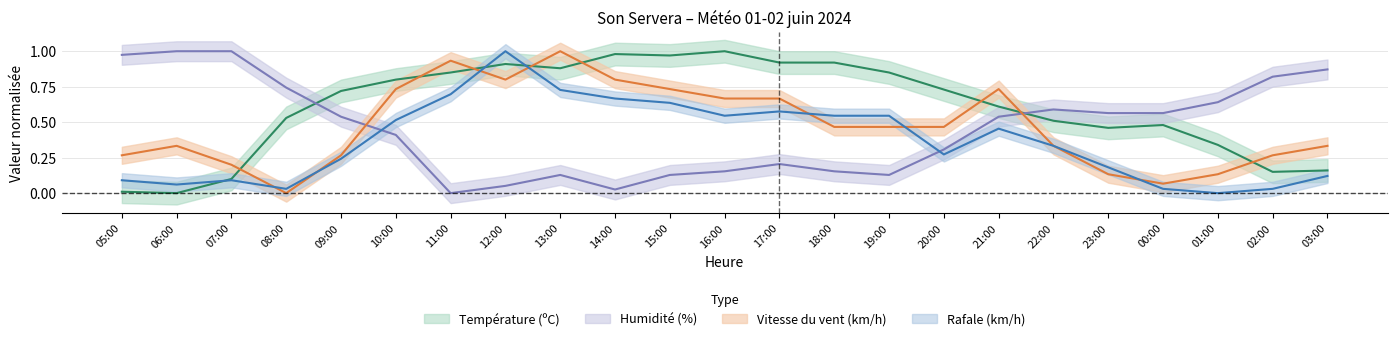

True or false: Humidité (%) has a value of 0.1 at 12:00.

True